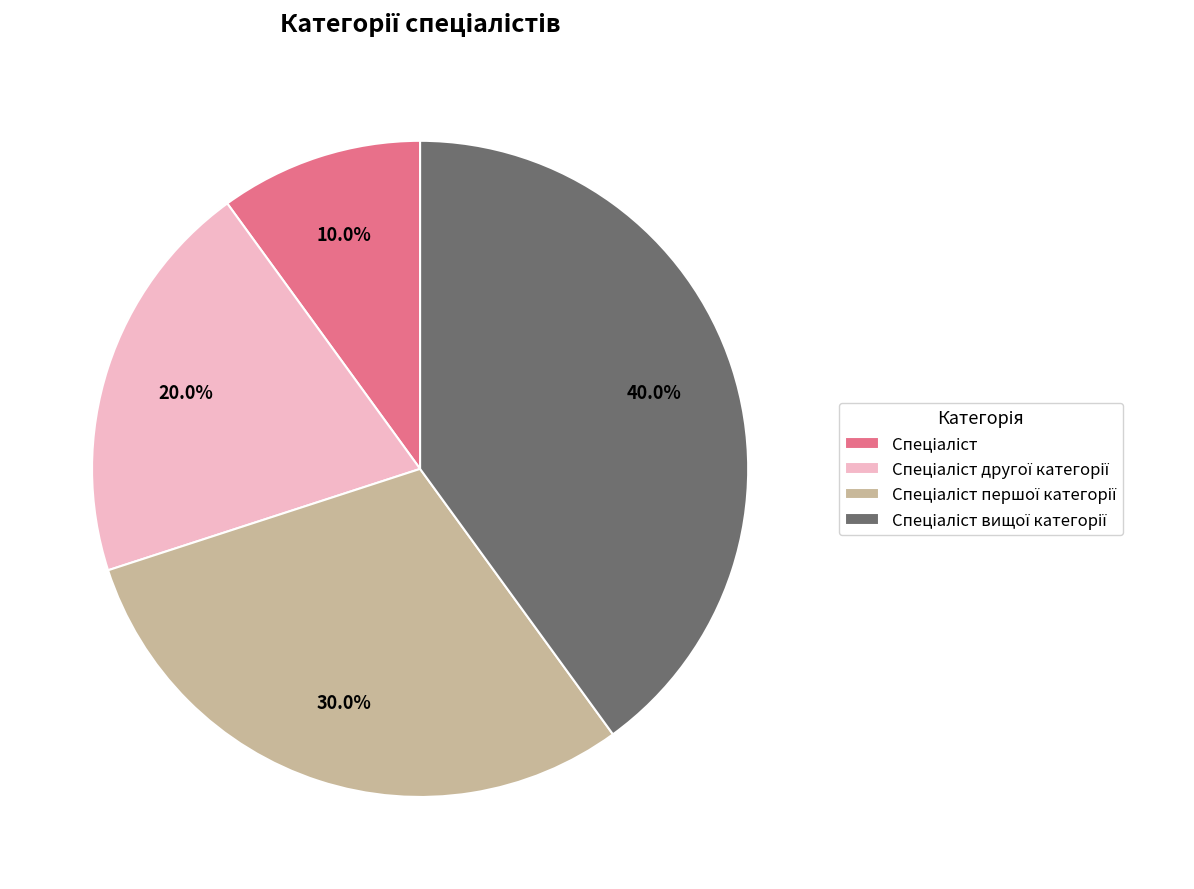

Is there a majority slice in this chart?

No